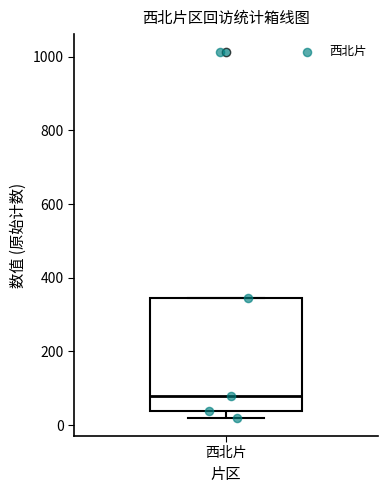

Where does the median line of the box for 西北片 sit on the y-axis? The values are not printed on the chart, so give them approximately, as read against the axis.

80